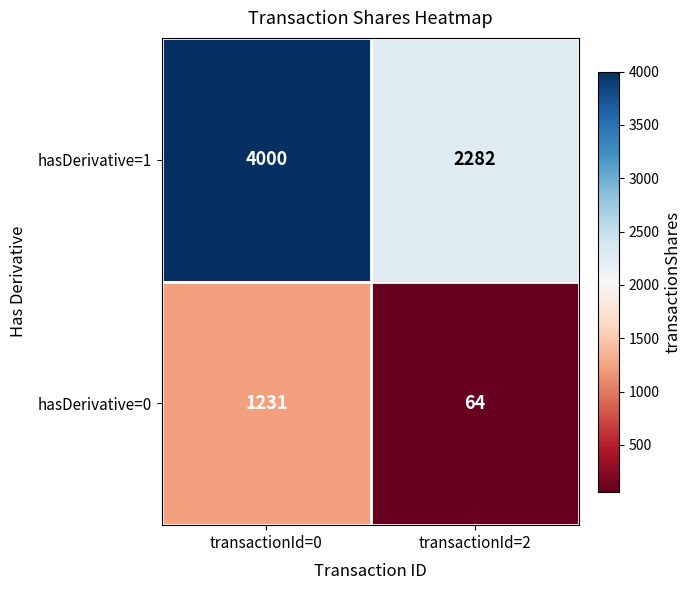

Reading left to right, extract all data points from this chart.

hasDerivative=1: transactionId=0=4000	transactionId=2=2282
hasDerivative=0: transactionId=0=1231	transactionId=2=64